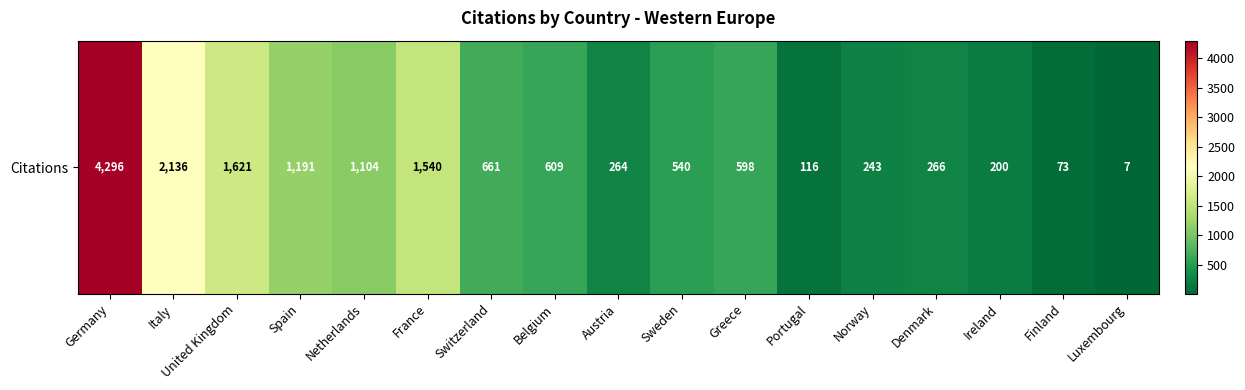

The chart shows a value of 264 at Austria. True or false?

True